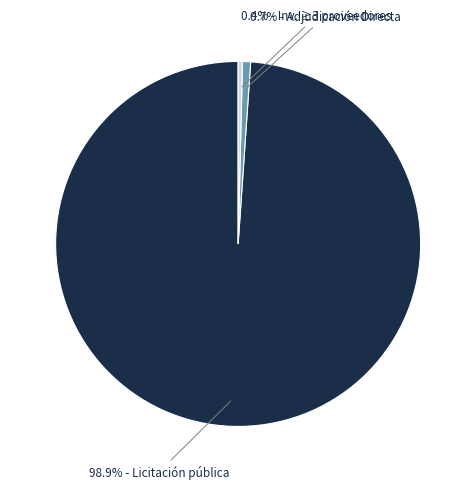

Is there a majority slice in this chart?

Yes